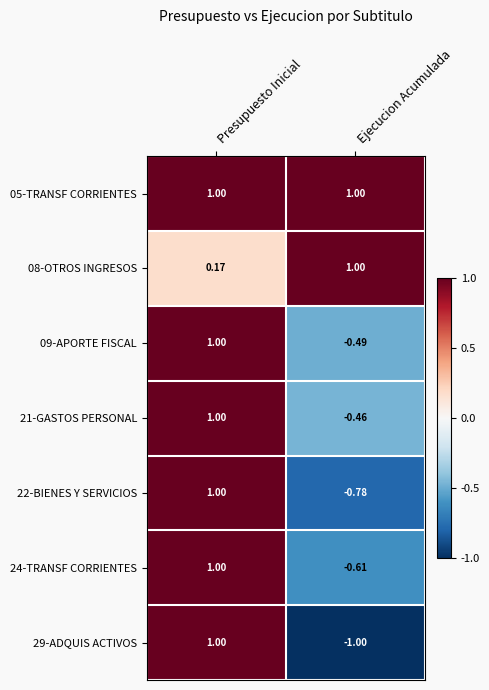

List the labels in order of 09-APORTE FISCAL value, smallest first.

Ejecucion Acumulada, Presupuesto Inicial